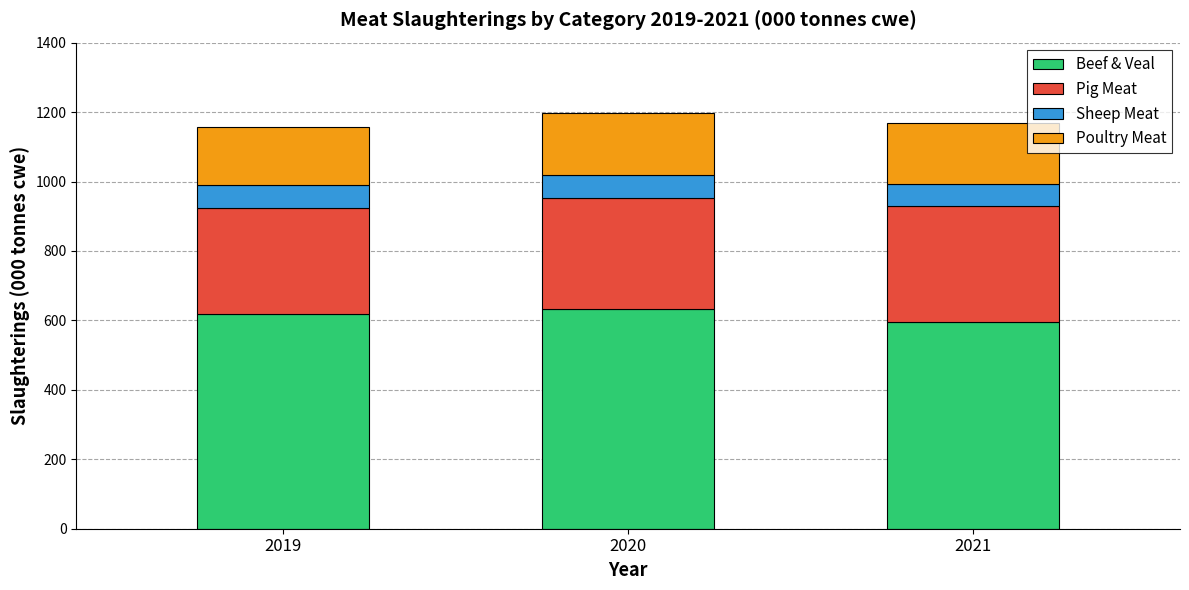

What is the sum of the Beef & Veal values at 2019 and 2021?

1214.3